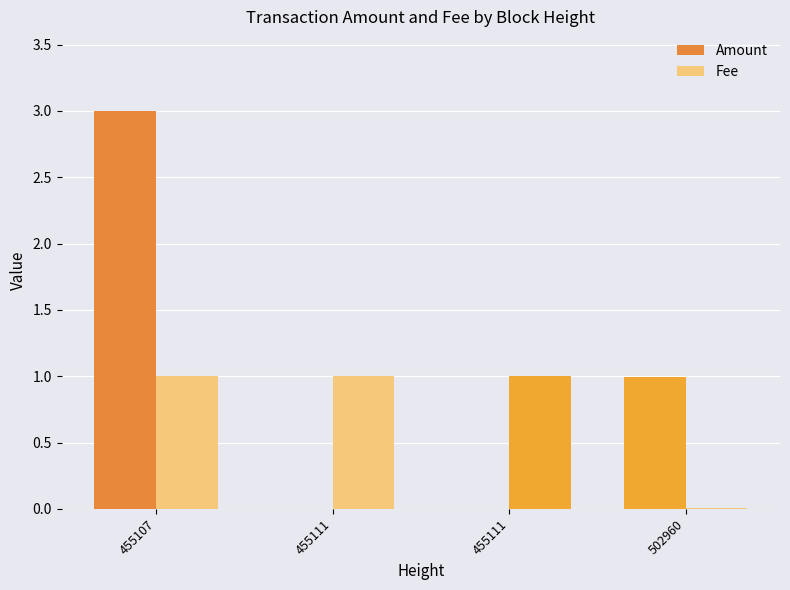

Are the bars horizontal?

No